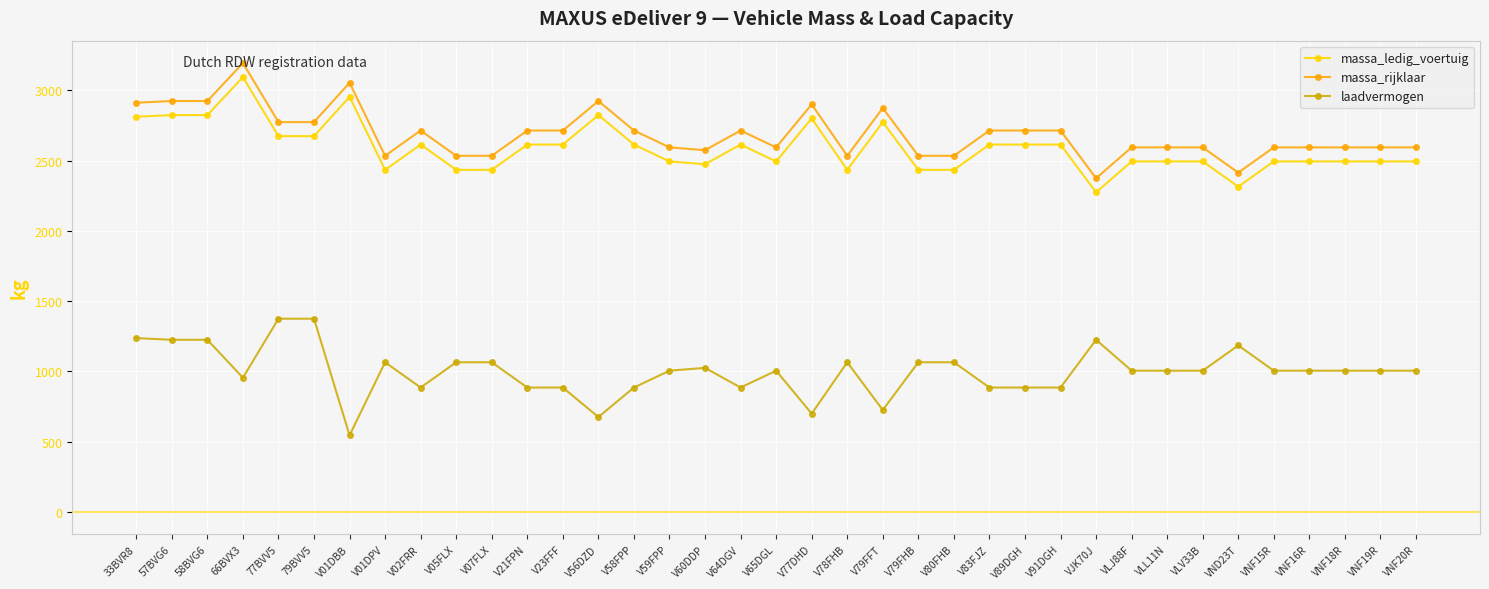

At which label does massa_rijklaar reach its minimum?

VJK70J